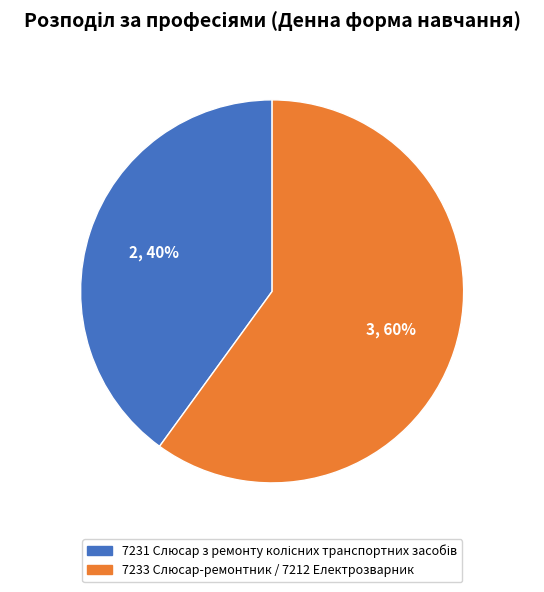

What is the largest slice in the pie chart?

7233 Слюсар-ремонтник / 7212 Електрозварник